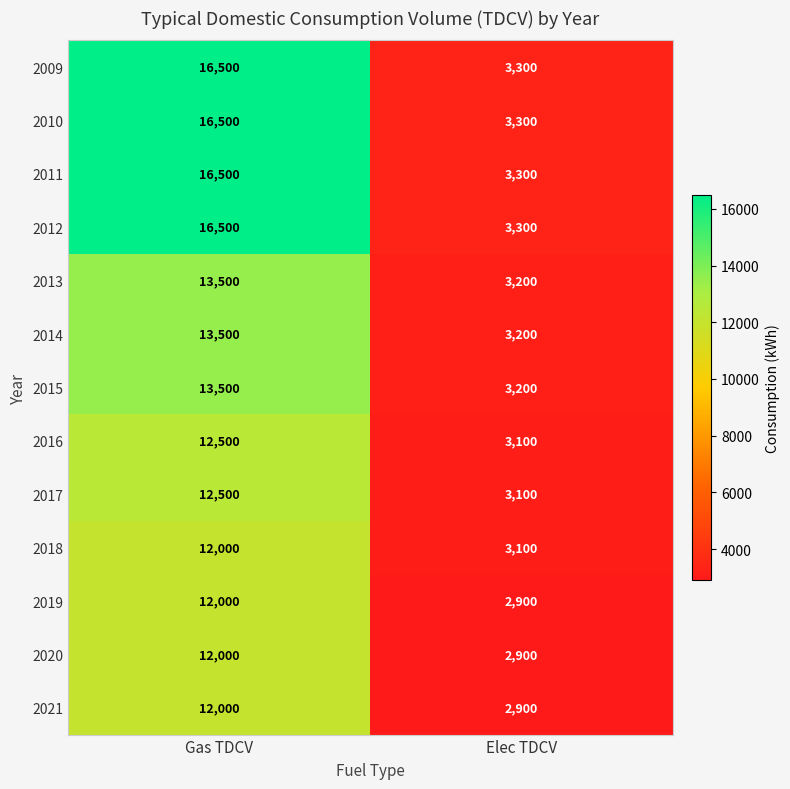

Is it true that 2009 equals 10861 at Gas TDCV?

False